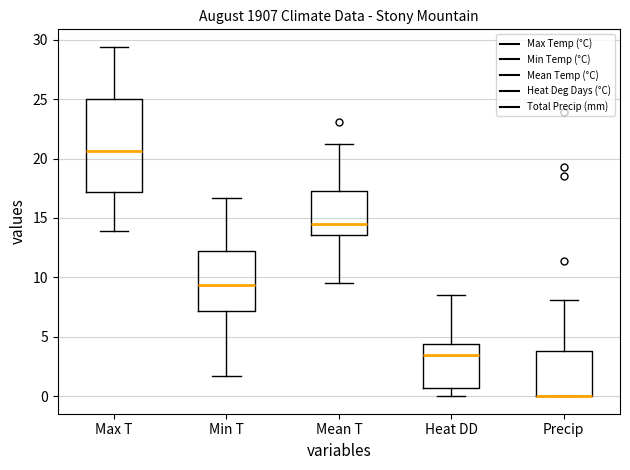

Where is the lower edge of the box for Mean T on the y-axis? The values are not printed on the chart, so give them approximately, as read against the axis.

13.5